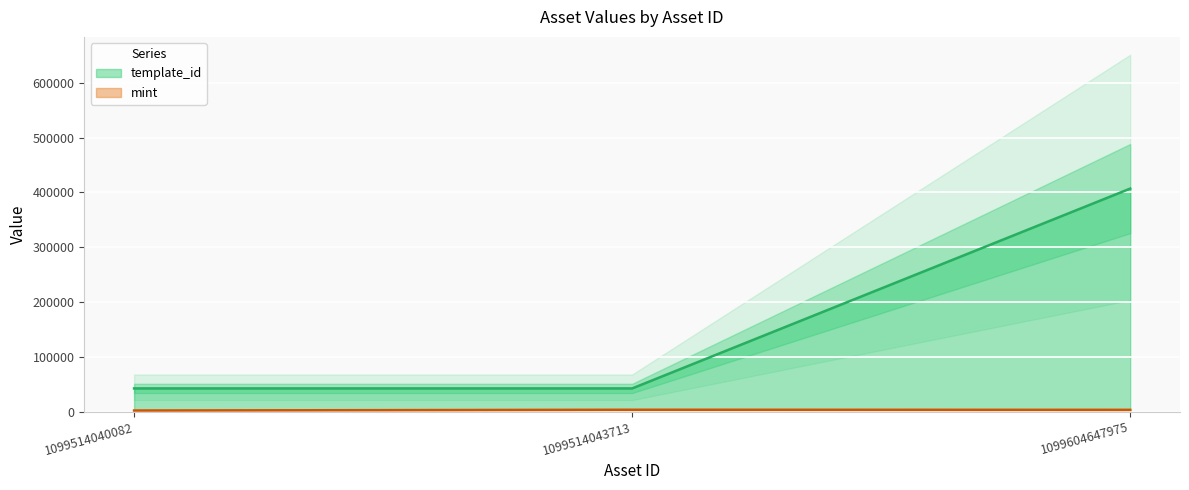

Does the chart display data point markers on the line(s)?

No